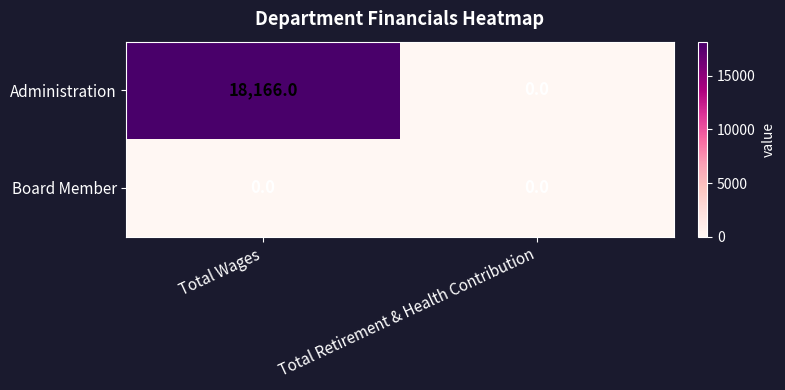

Reading left to right, list all the values displayed in this chart.

Administration: 18166	0
Board Member: 0	0